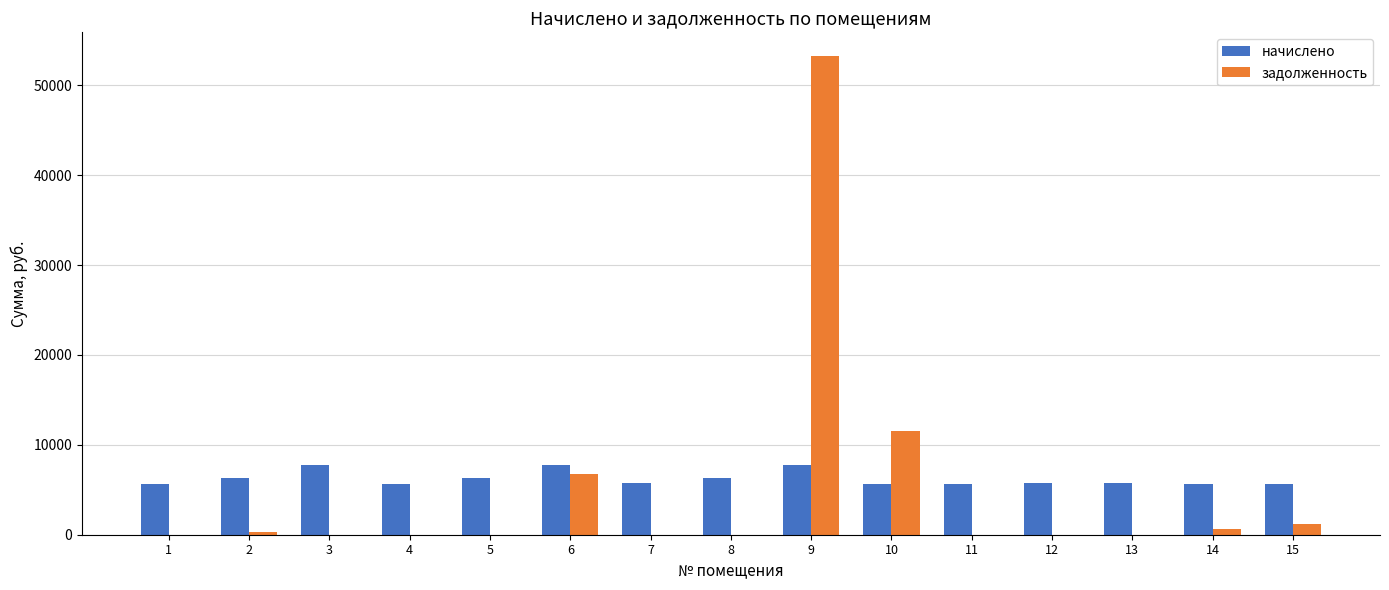

What is the maximum value for начислено?

7787.5